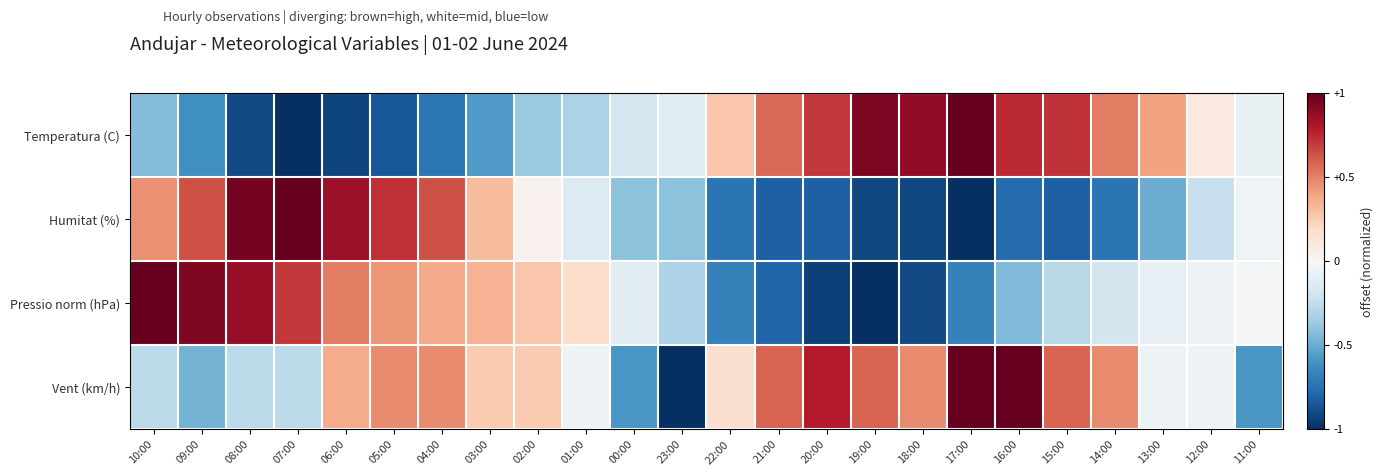

What is the maximum value shown in the chart?

1.0